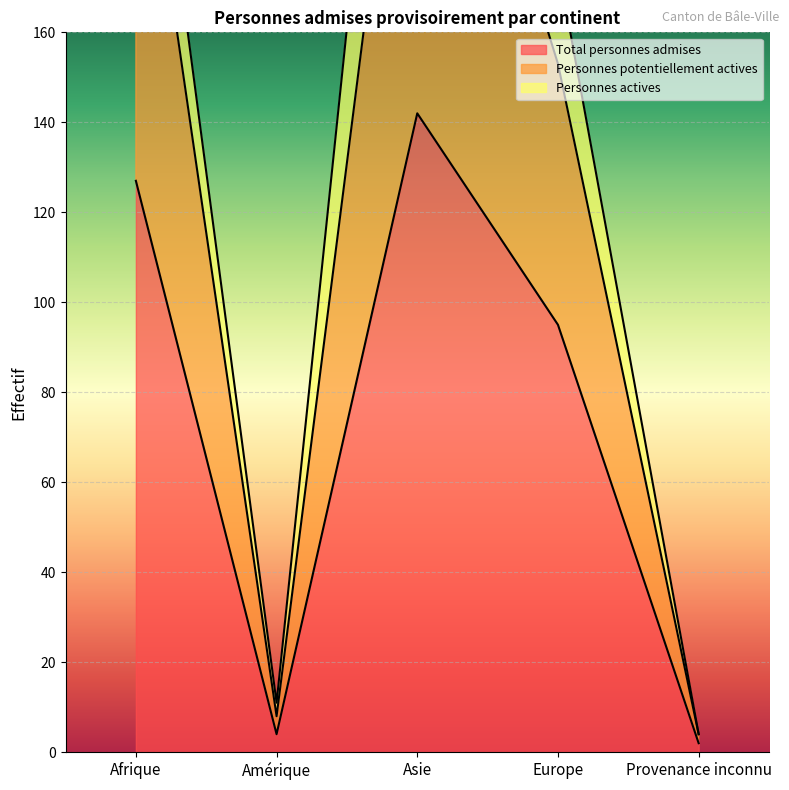

Read the Total personnes admises value at Europe.

95